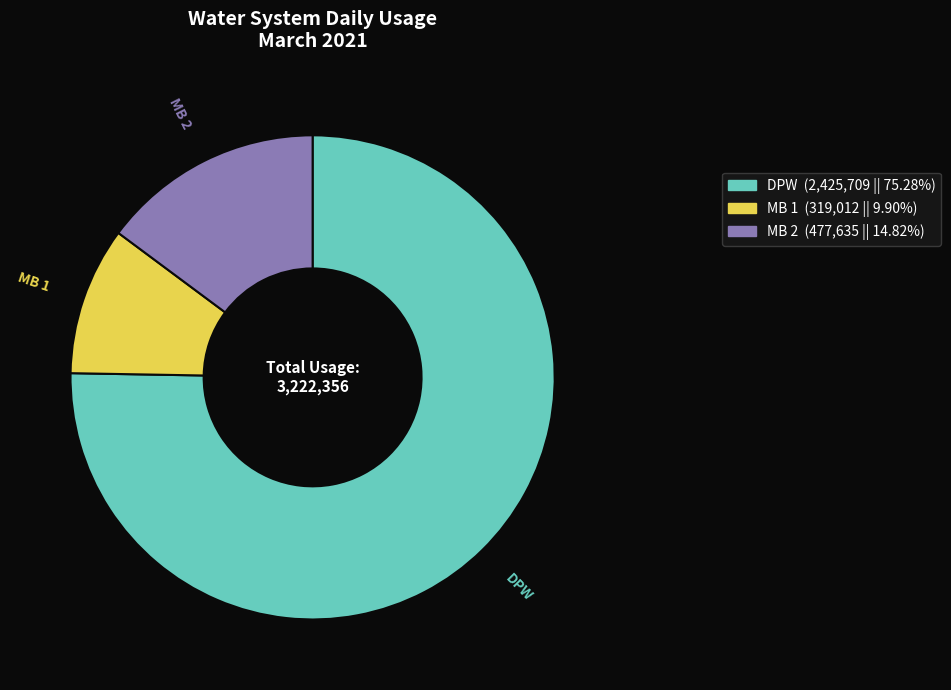

Is there a majority slice in this chart?

Yes